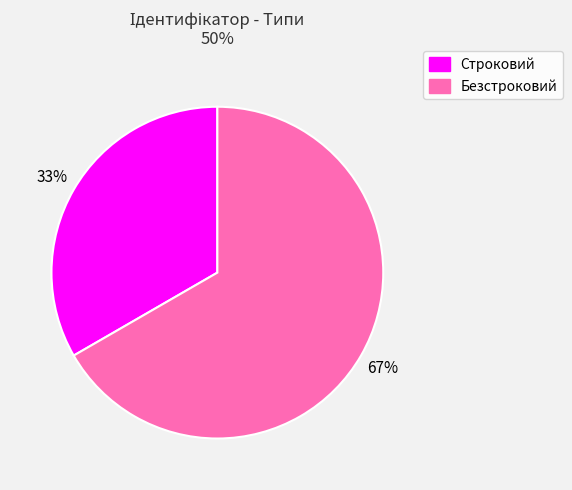

How many segments does this pie chart have?

2